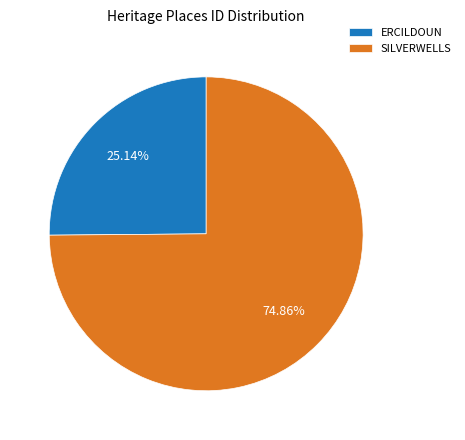

Is it true that ERCILDOUN is 19% of the pie?

False